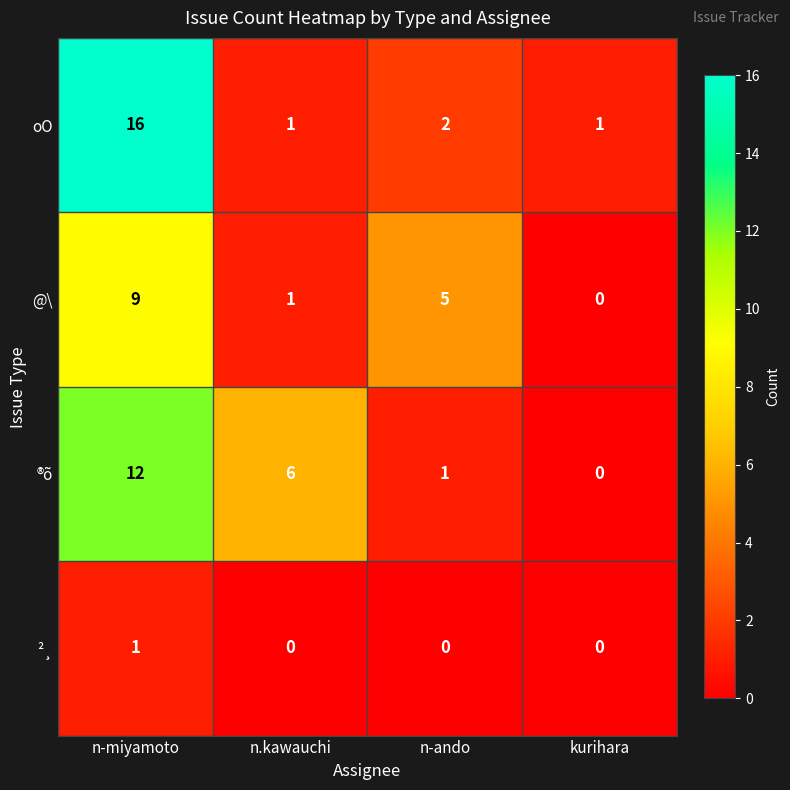

Is it true that ®õ equals 6 at n.kawauchi?

True